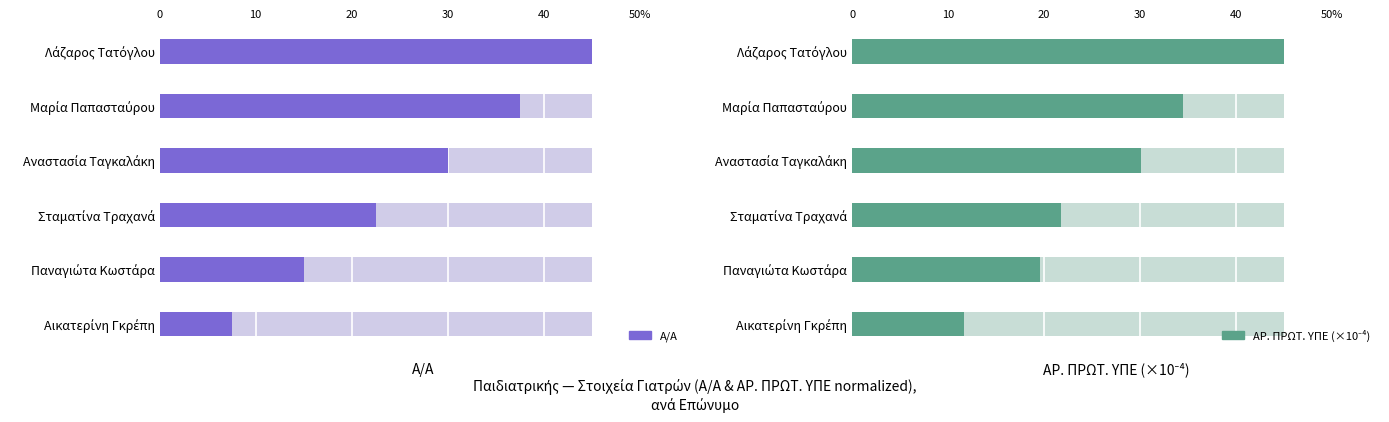

Is it true that Α/Α equals 22.5 at Σταματίνα Τραχανά?

True